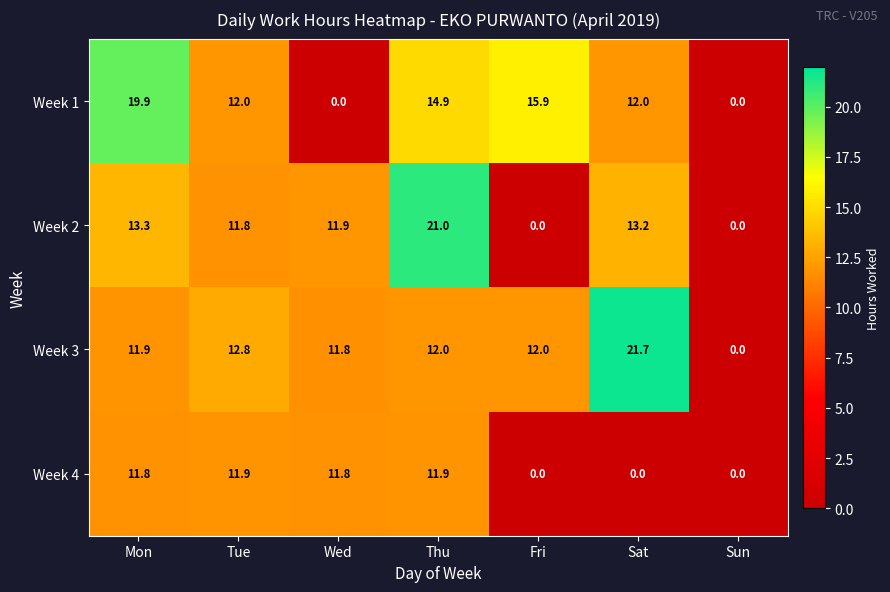

What is the maximum value shown in the chart?

21.7